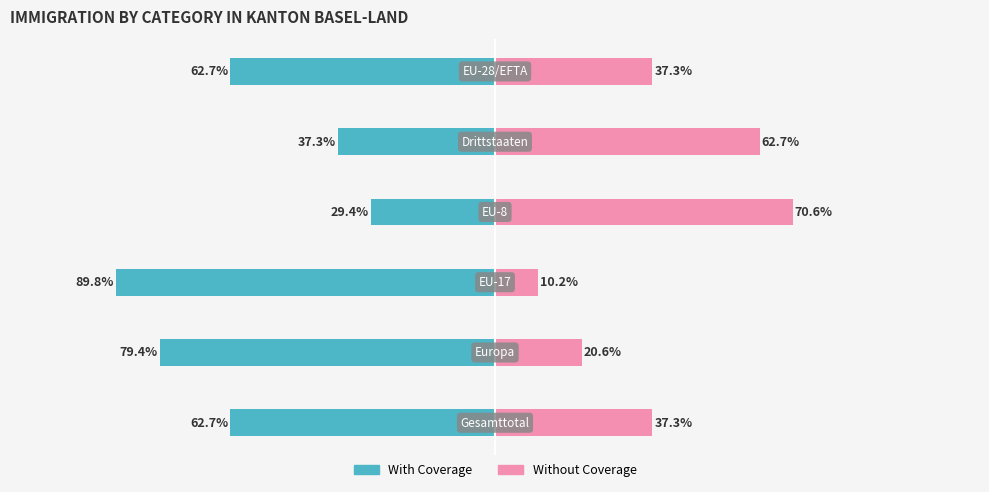

Which series has the largest range (max minus min)?

Without Coverage